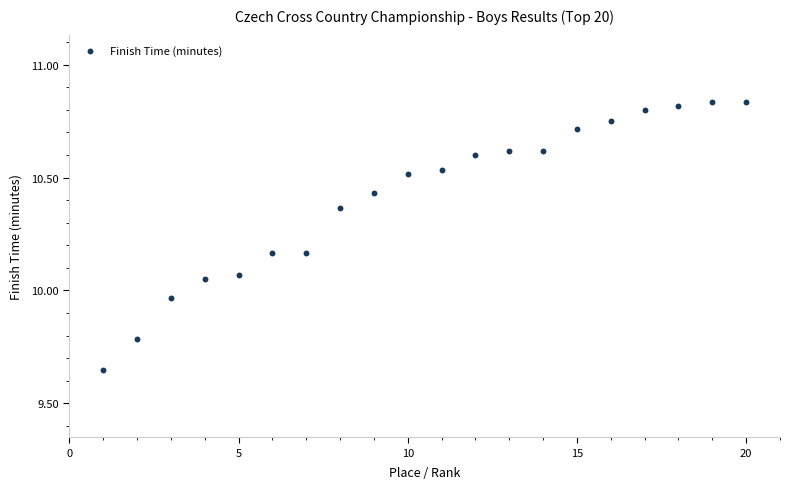

What is the range of X values (max minus min)?

19.0